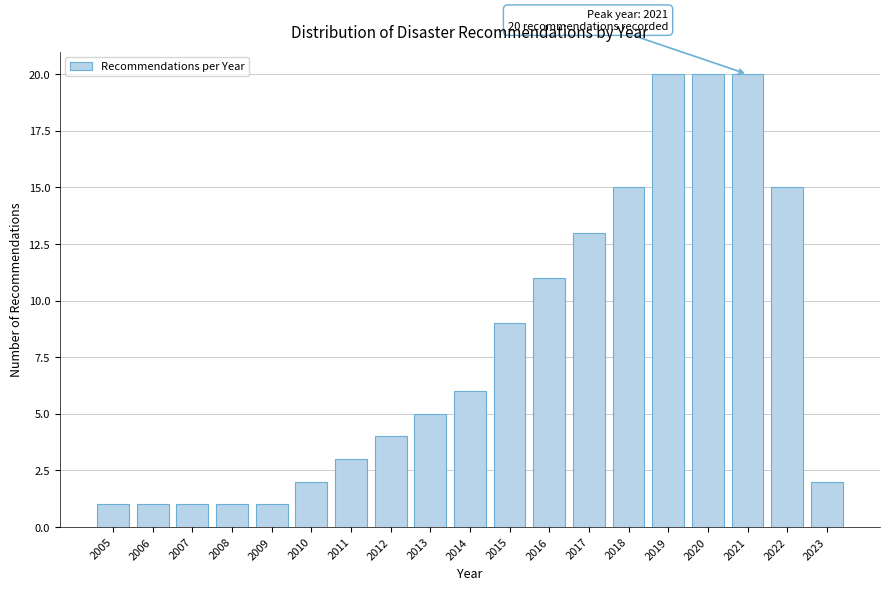

Reading left to right, extract all data points from this chart.

2005=1	2006=1	2007=1	2008=1	2009=1	2010=2	2011=3	2012=4	2013=5	2014=6	2015=9	2016=11	2017=13	2018=15	2019=20	2020=20	2021=20	2022=15	2023=2